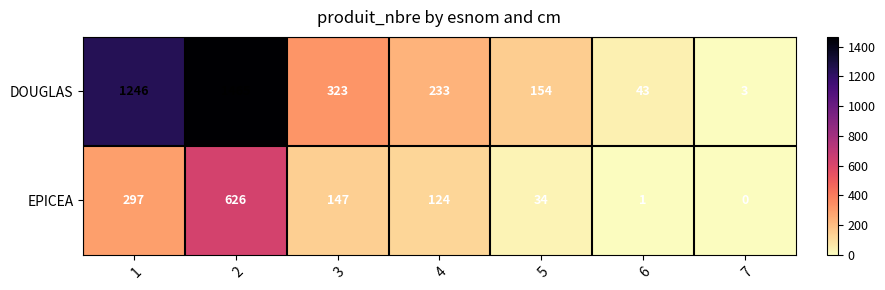

Is it true that EPICEA equals 626 at 2?

True